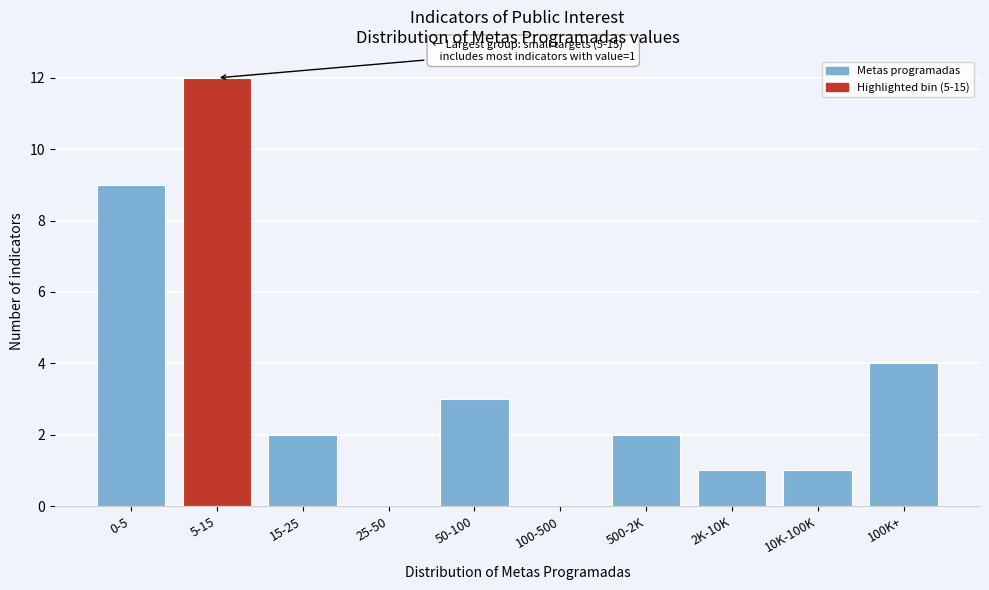

Reading left to right, transcribe all the data shown in this chart.

0-5=9	5-15=12	15-25=2	25-50=0	50-100=3	100-500=0	500-2K=2	2K-10K=1	10K-100K=1	100K+=4